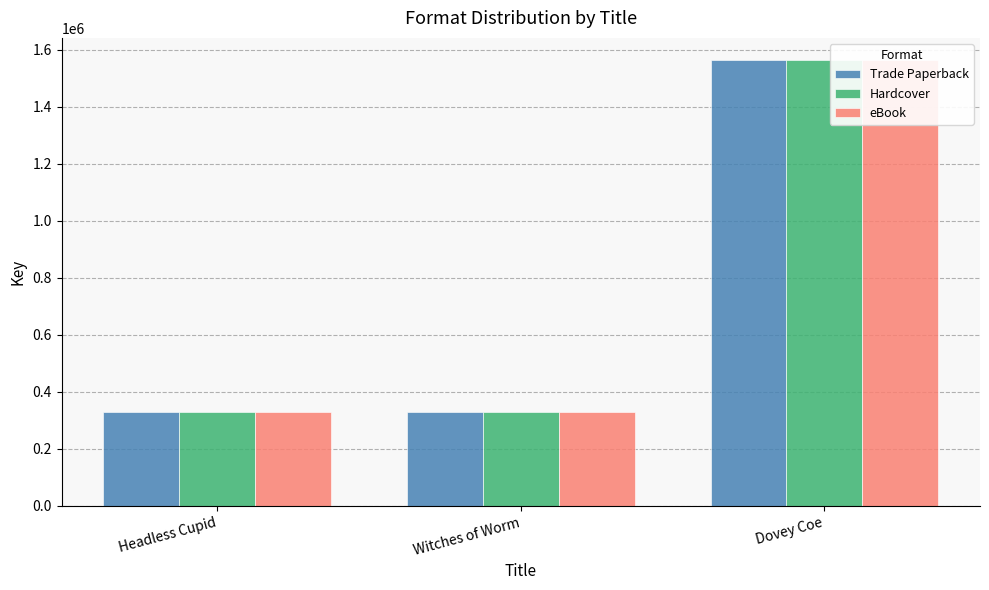

Rank the series by their maximum value, from highest to lowest.

Trade Paperback, Hardcover, eBook